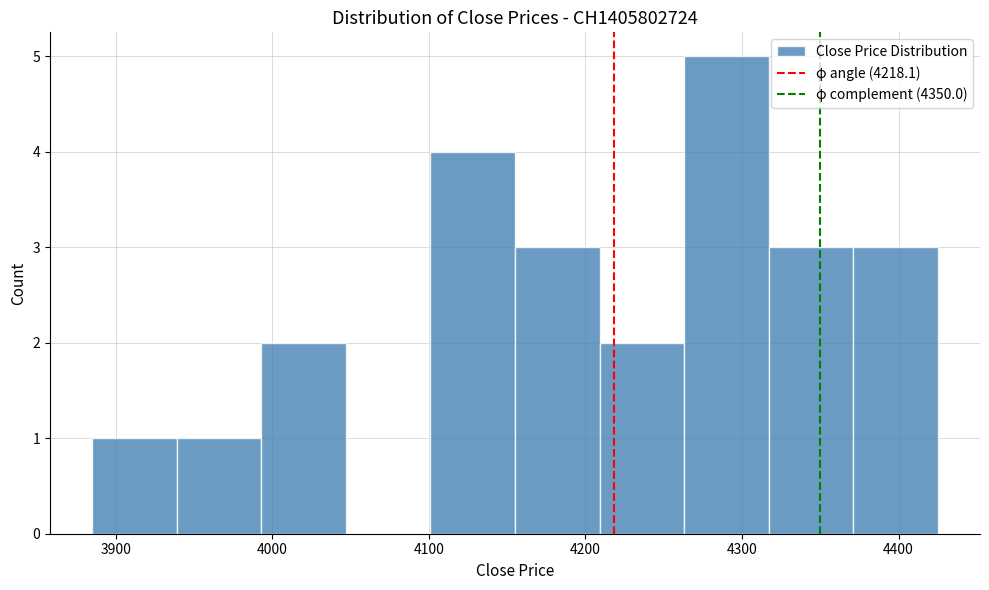

Reading left to right, list every bar in this chart as the range it spans on the x-axis followed by its height. Neither the bar edges nor the heights are printed on the chart, so give them approximately, as read against the axes.

3885 to 3939: 1
3939 to 3993: 1
3993 to 4047: 2
4047 to 4101: 0
4101 to 4155: 4
4155 to 4209: 3
4209 to 4263: 2
4263 to 4317: 5
4317 to 4371: 3
4371 to 4425: 3